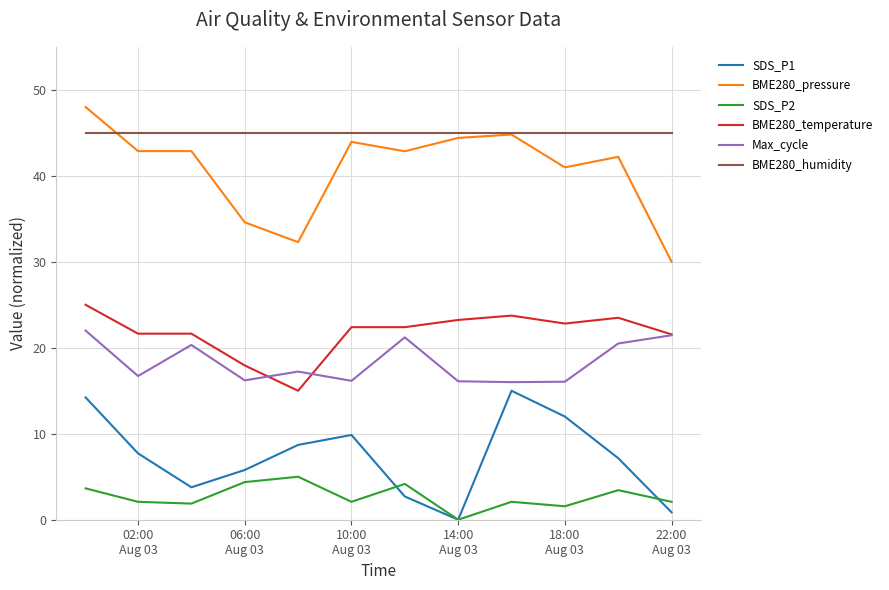

What is the maximum value for SDS_P1?

15.0